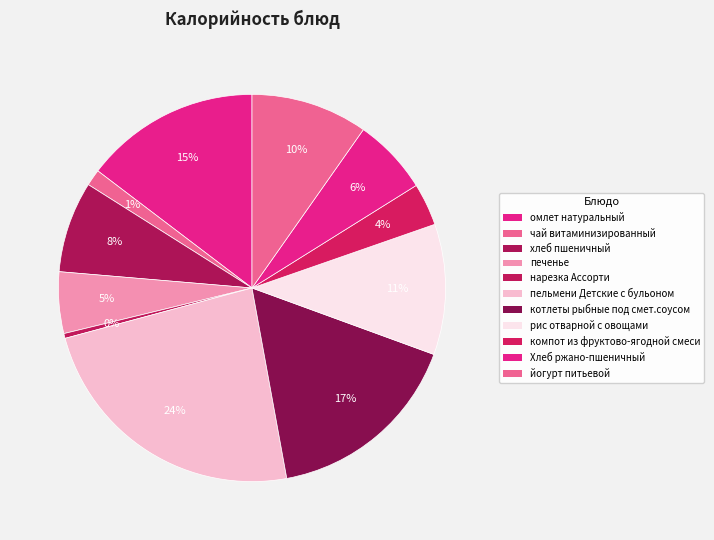

Is печенье the majority of the pie?

No